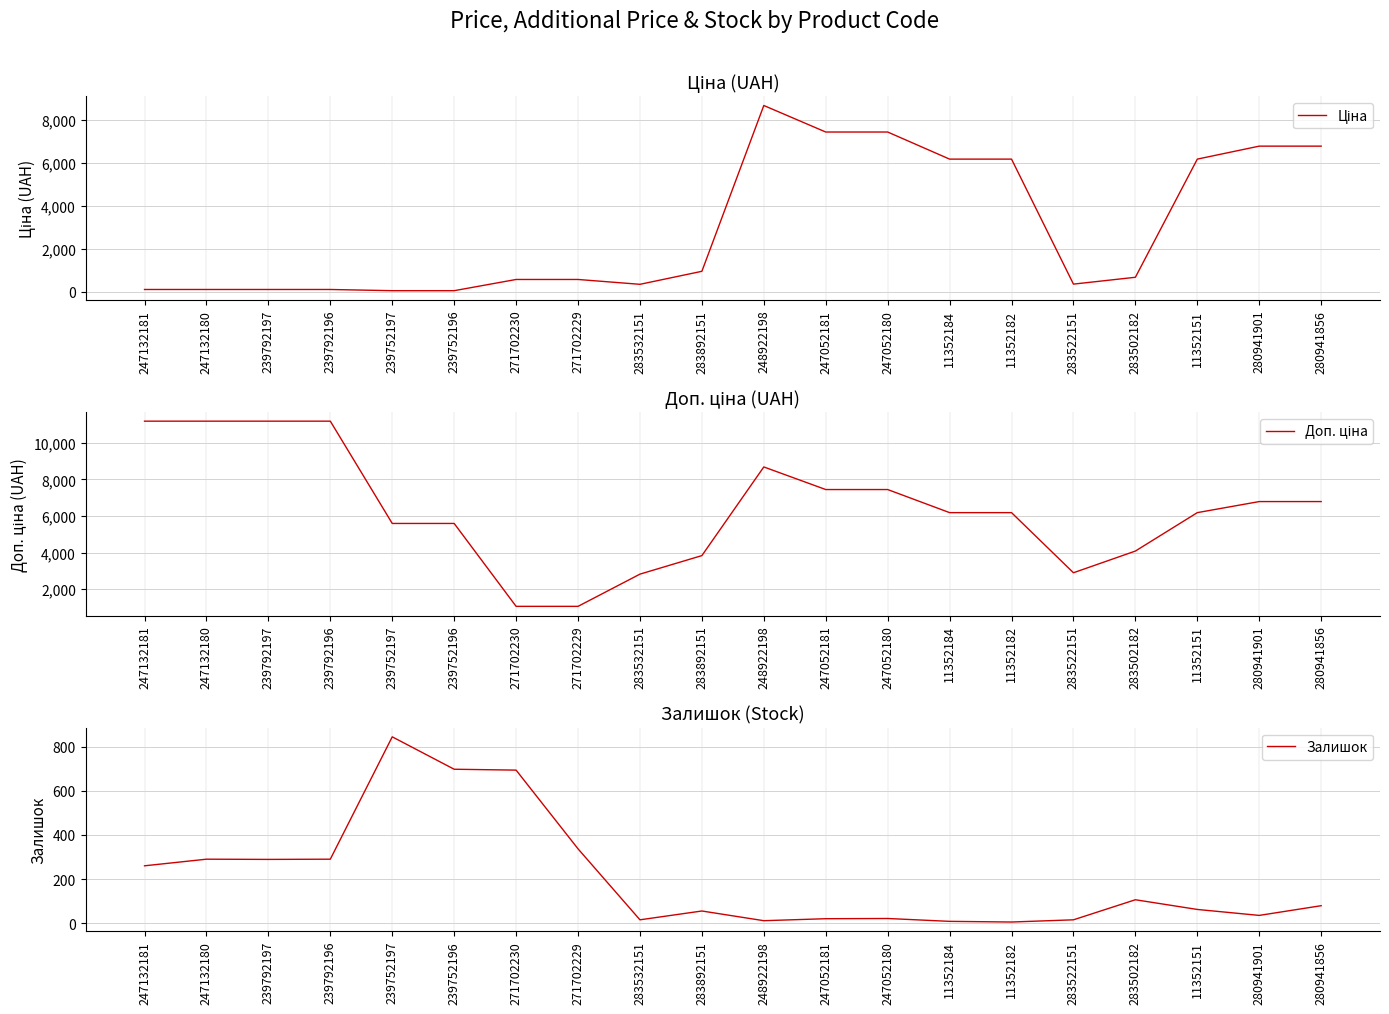

Rank the series by their maximum value, from highest to lowest.

Доп. ціна, Ціна, Залишок